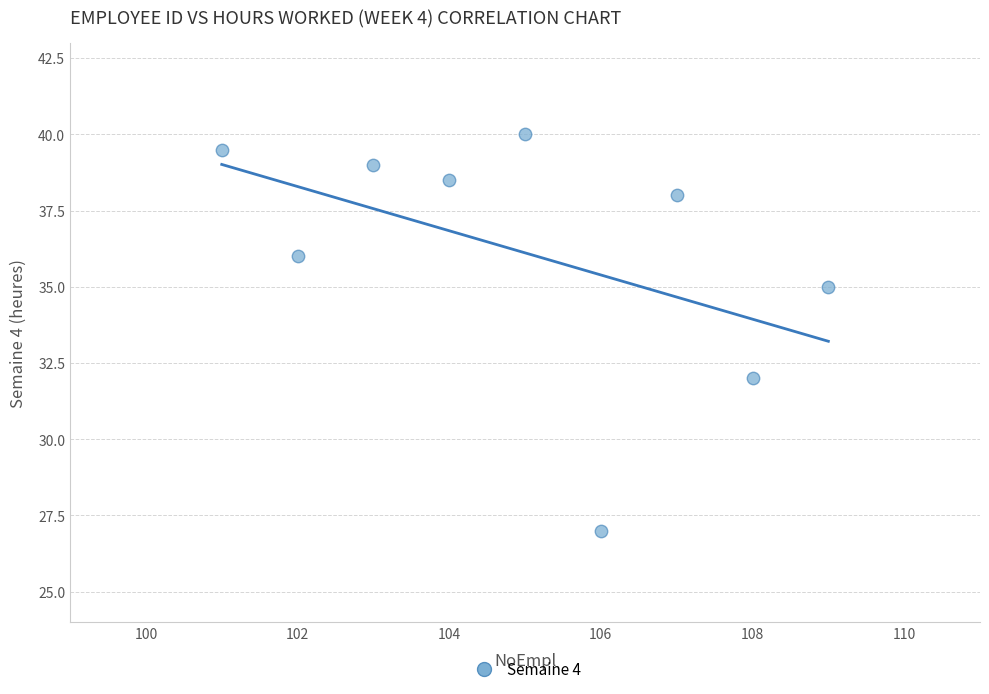

What is the range of Y values (max minus min)?

13.0